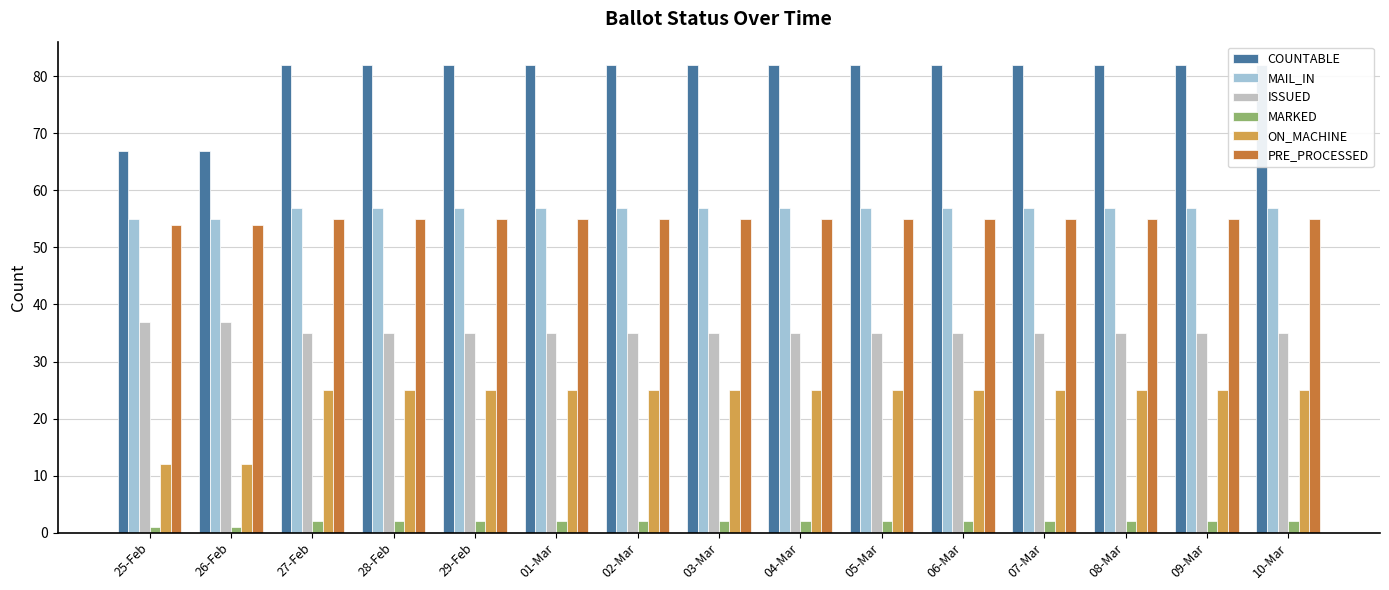

Count the PRE_PROCESSED values in the range 55 to 56.

13